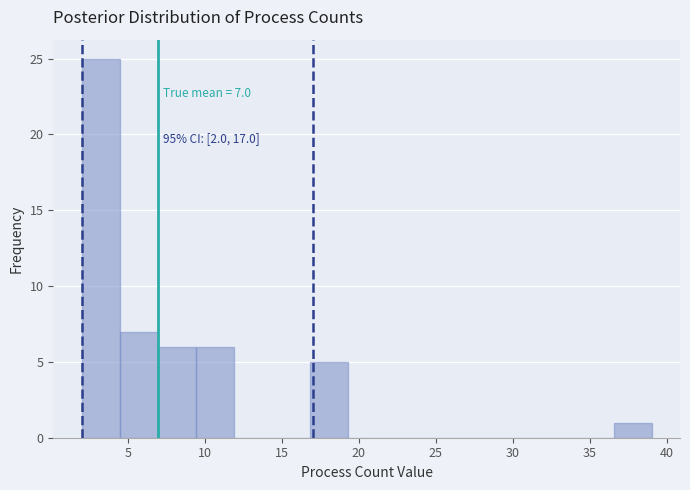

Which range on the x-axis has the tallest bar?

2.0 to 4.5